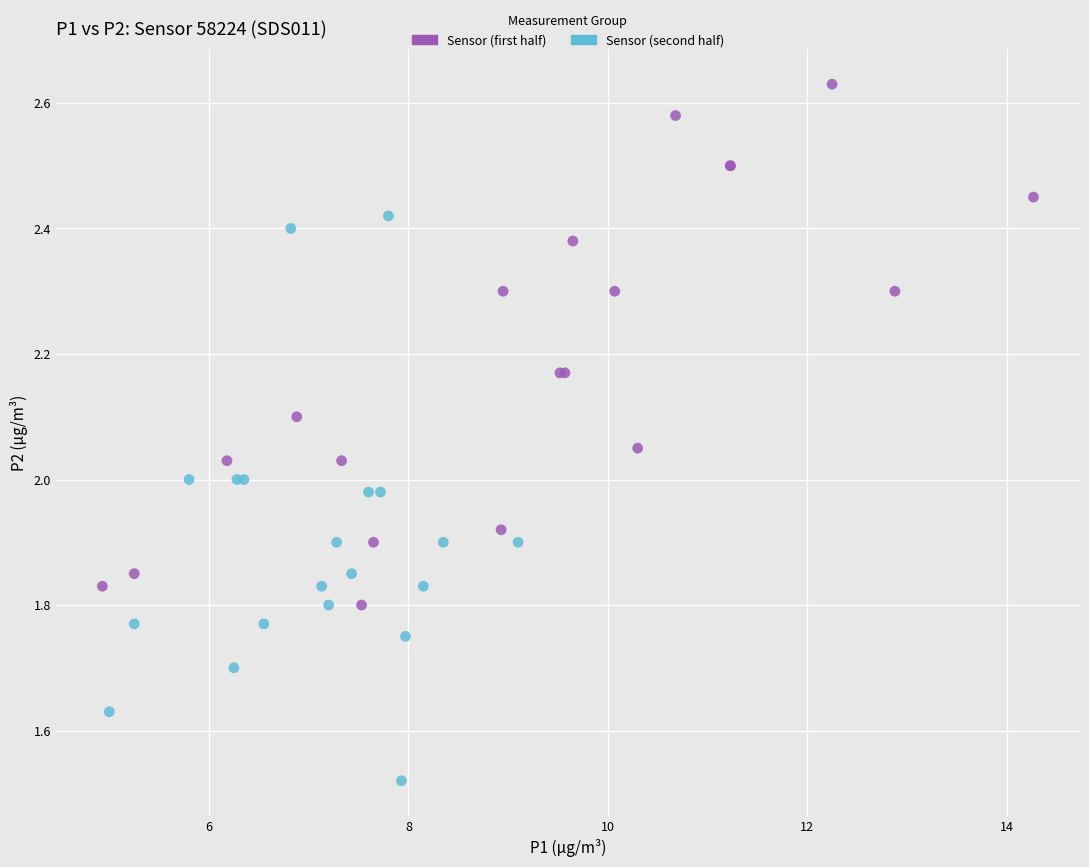

What are all the series names shown in the legend?

Sensor (first half), Sensor (second half)